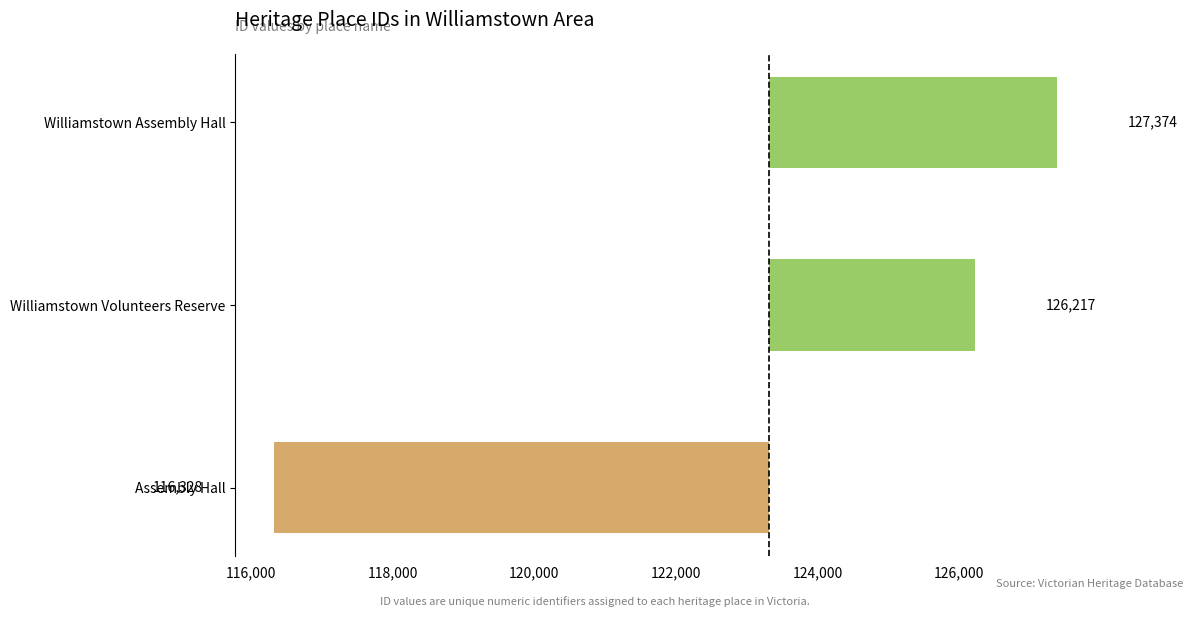

The chart shows a value of 2643.4 at Williamstown Assembly Hall. True or false?

False